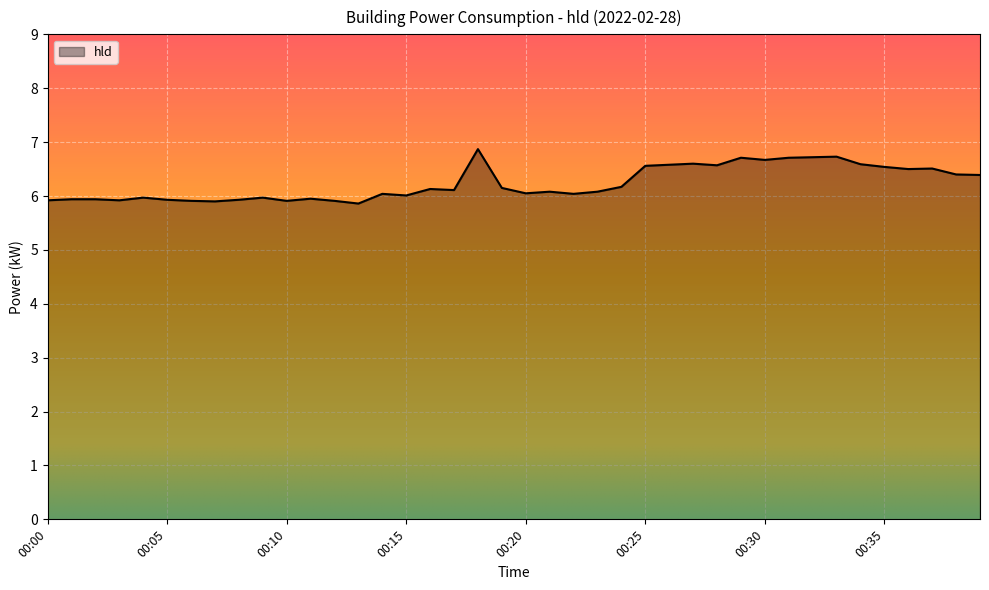

Count the number of categories in the chart.

40